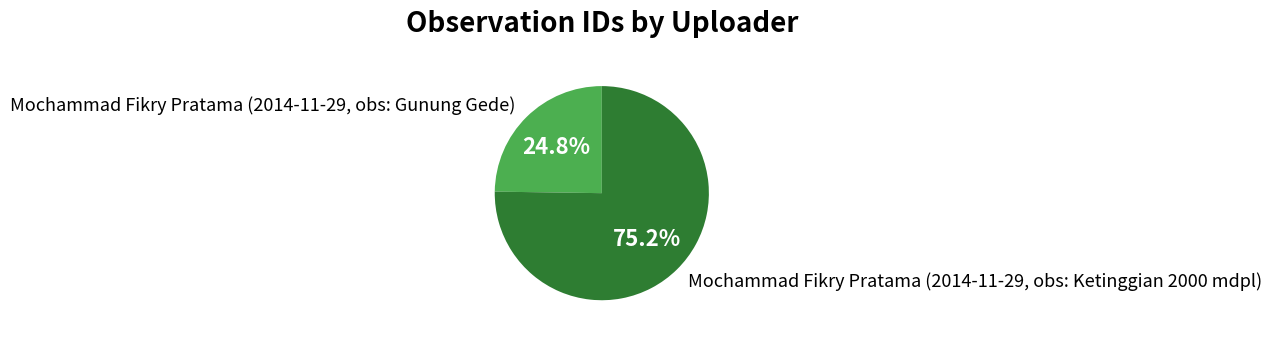

What is the majority slice?

Mochammad Fikry Pratama (2014-11-29, obs: Ketinggian 2000 mdpl)